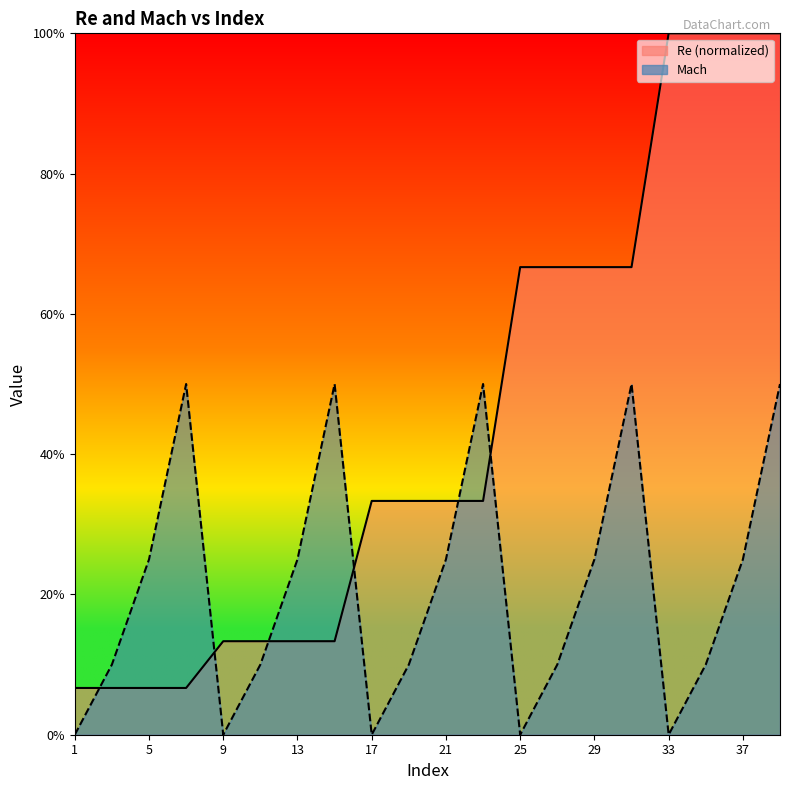

What are all the series names shown in the legend?

Re, Mach